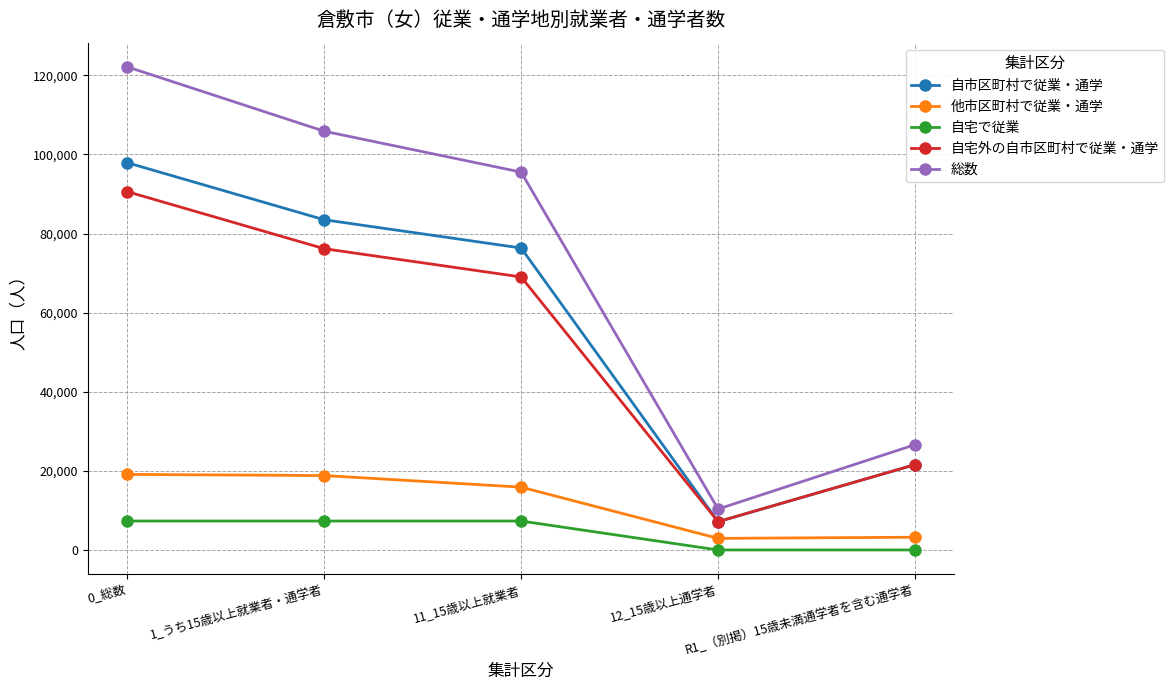

What is the spread (max minus min) of values at 11_15歳以上就業者?

88227